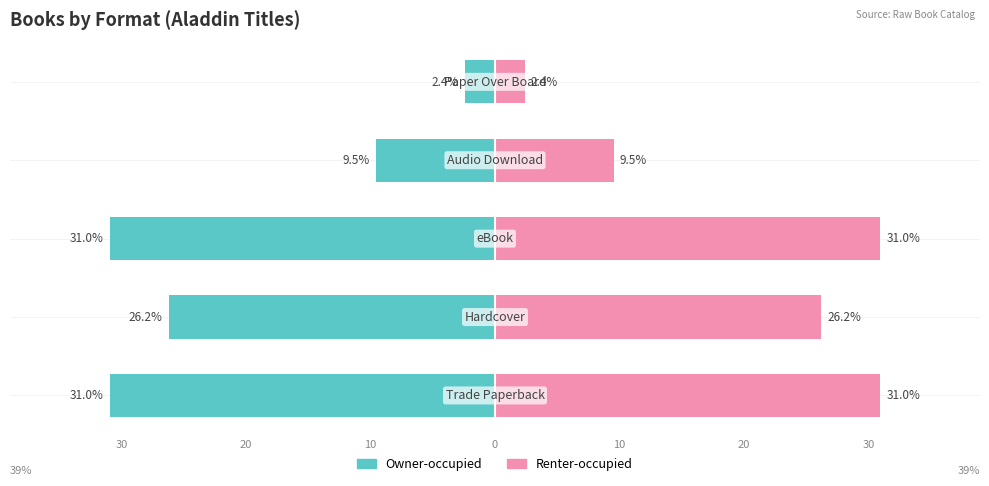

How many bars are there in total?

10